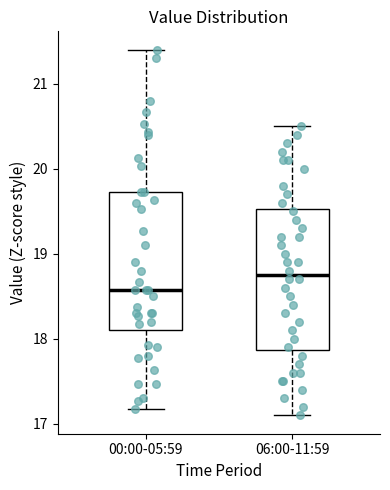

Reading left to right, read every box against the y-axis: the position of its median line, the range the box covers, and the ends of its whiskers. The values are not printed on the chart, so give them approximately, as read against the axis.

00:00-05:59: median 18.6, box 18.1 to 19.7, whiskers 17.2 to 21.4
06:00-11:59: median 18.8, box 17.9 to 19.5, whiskers 17.1 to 20.5